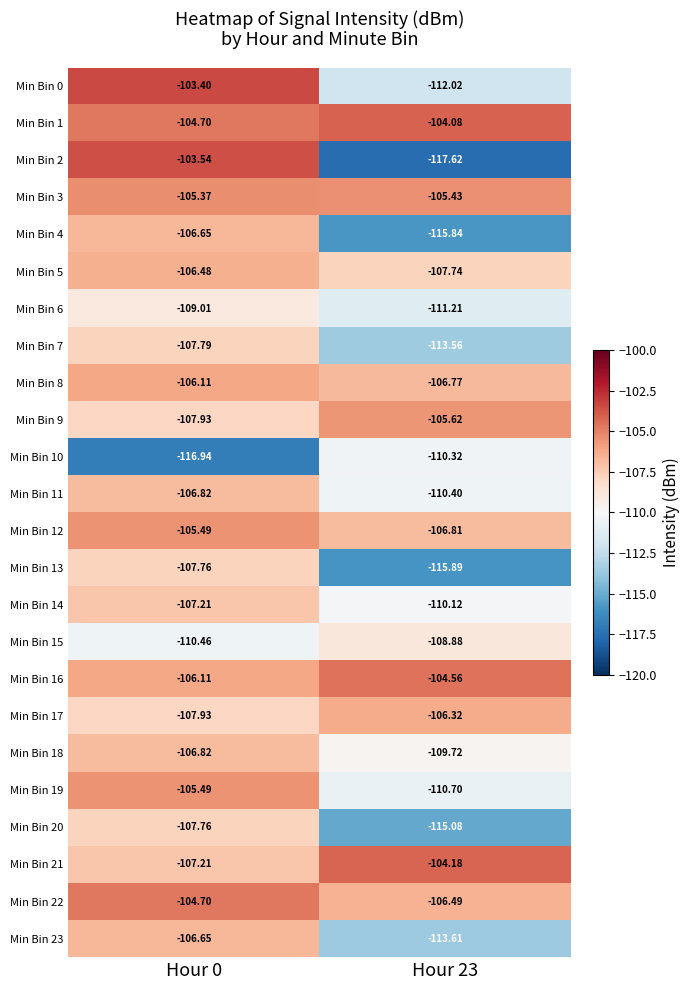

Is the value of Min Bin 22 at Hour 0 greater than the value of Min Bin 16 at Hour 0?

Yes